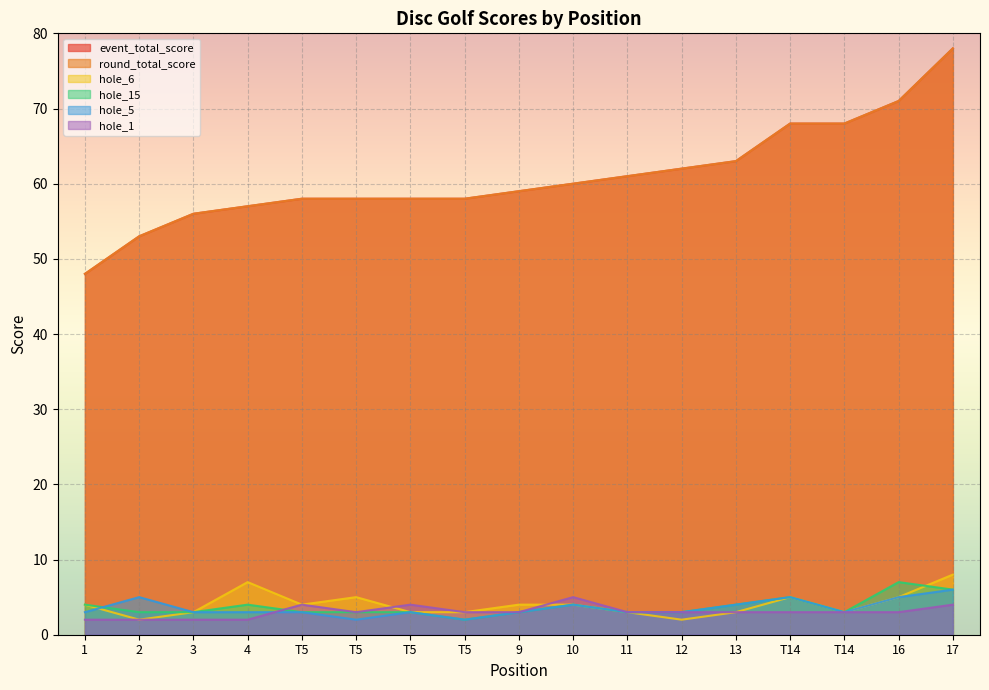

Which series has the largest total across all categories?

event_total_score